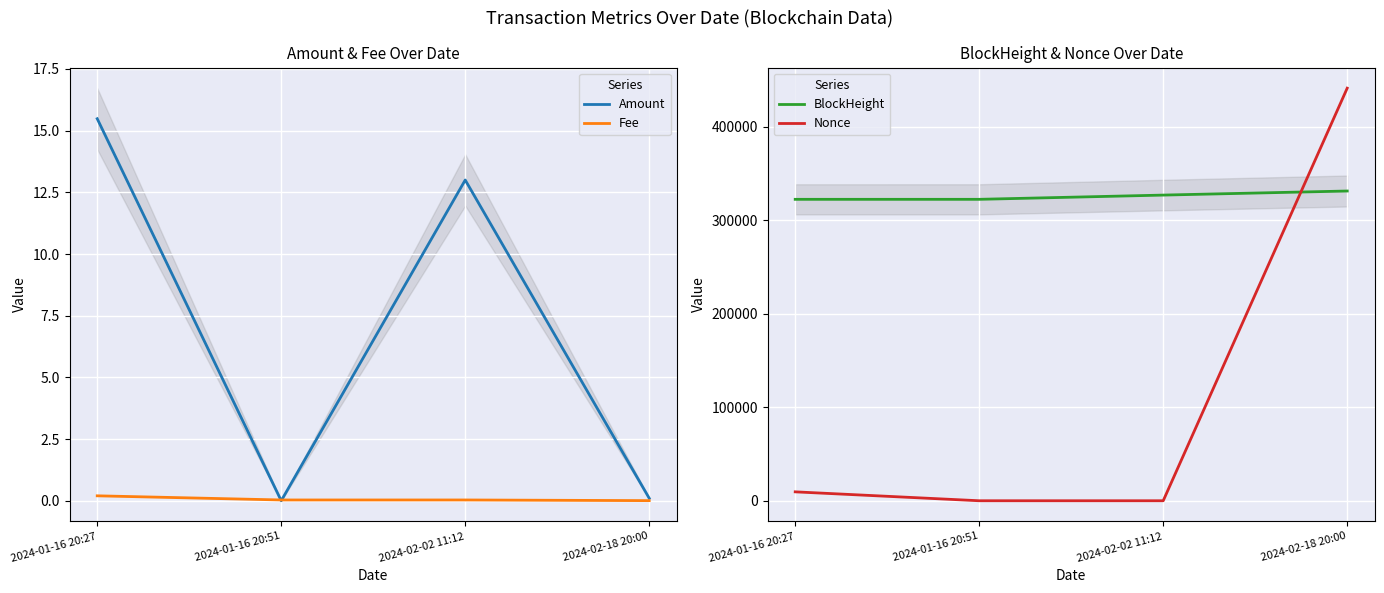

Is it true that Fee equals 0.0 at 2024-02-02 11:12?

False